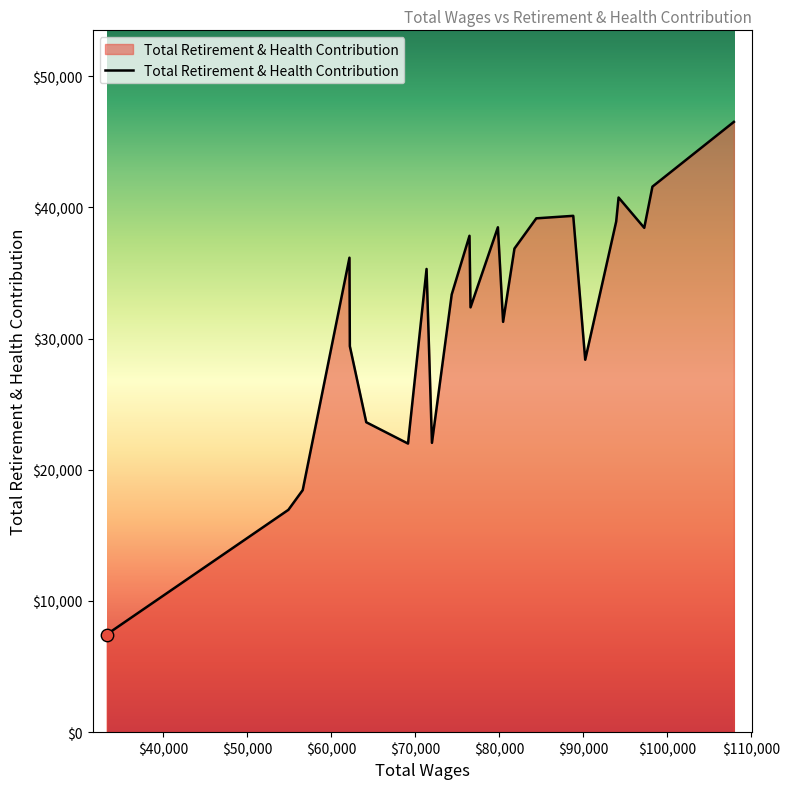

What is the difference between the maximum and minimum values?

39067